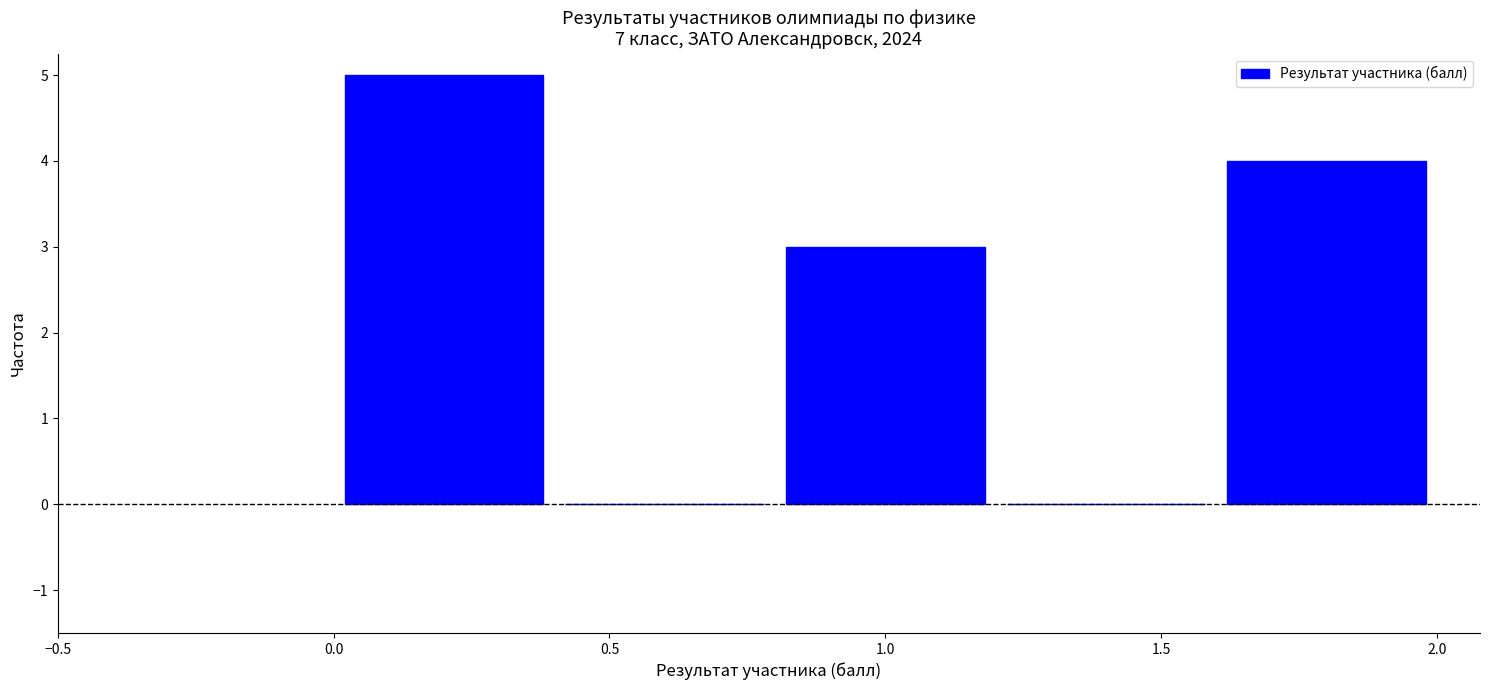

Over which range of the x-axis is the bar tallest?

0.0 to 0.4